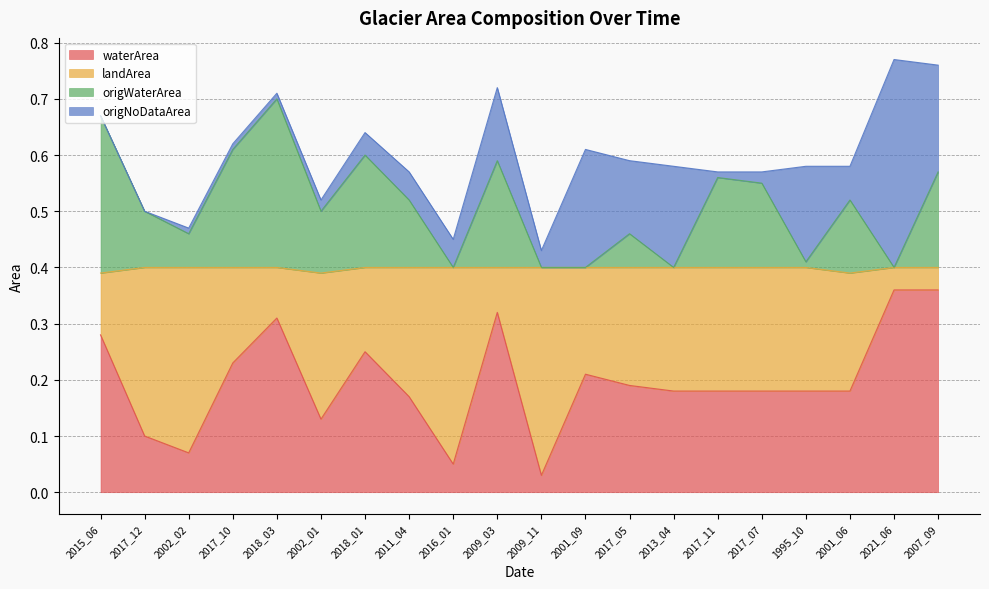

Is the value of origWaterArea at 2013_04 greater than the value of landArea at 2007_09?

No